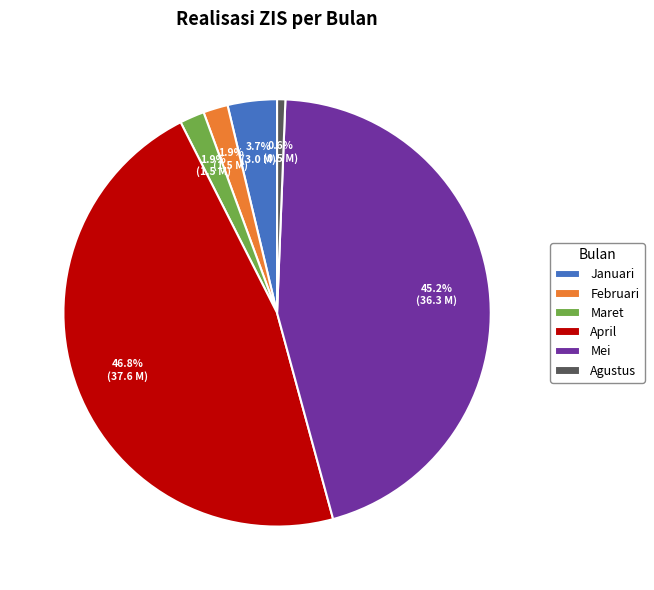

What is the smallest slice in the pie chart?

Agustus